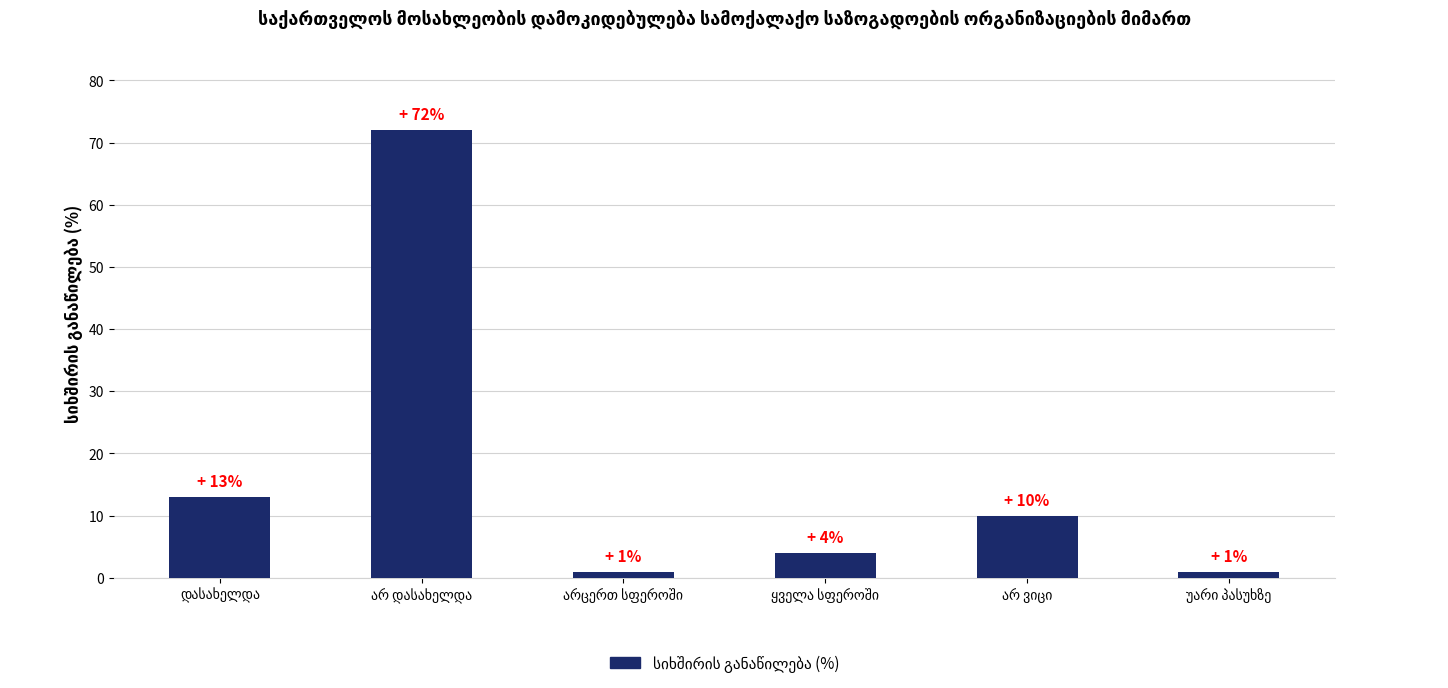

What is the difference between the maximum and minimum values?

71